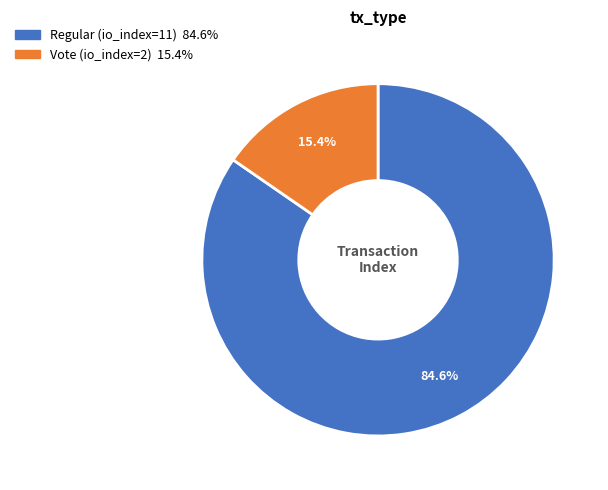

Which has a higher value, Vote (io_index=2) or Regular (io_index=11)?

Regular (io_index=11)